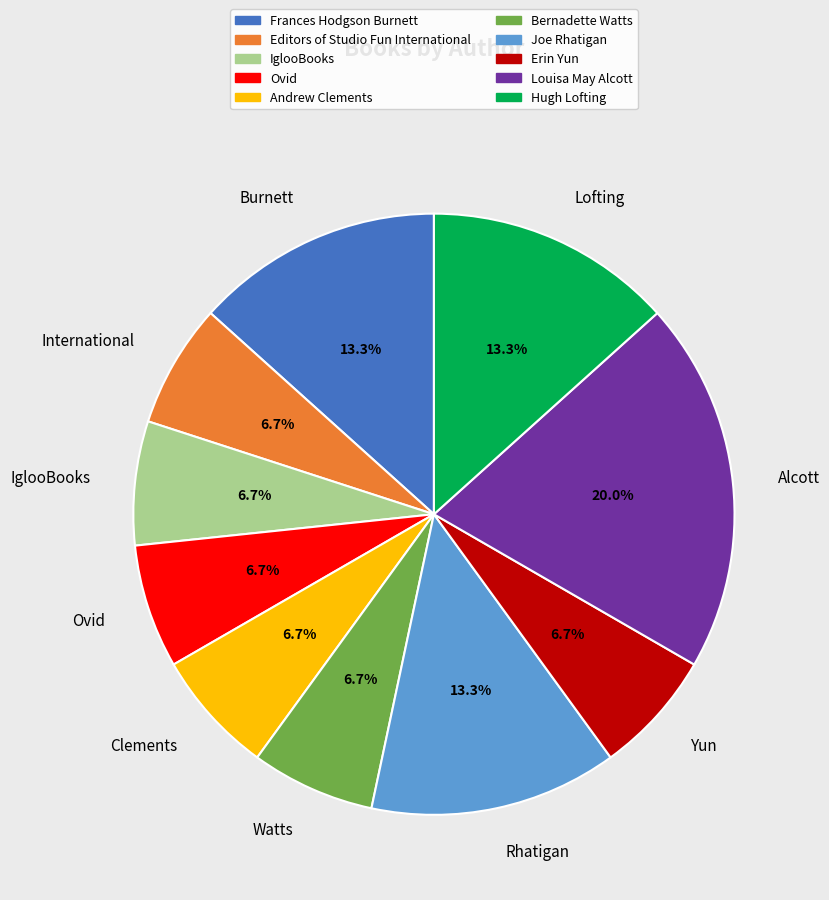

How many segments does this pie chart have?

10